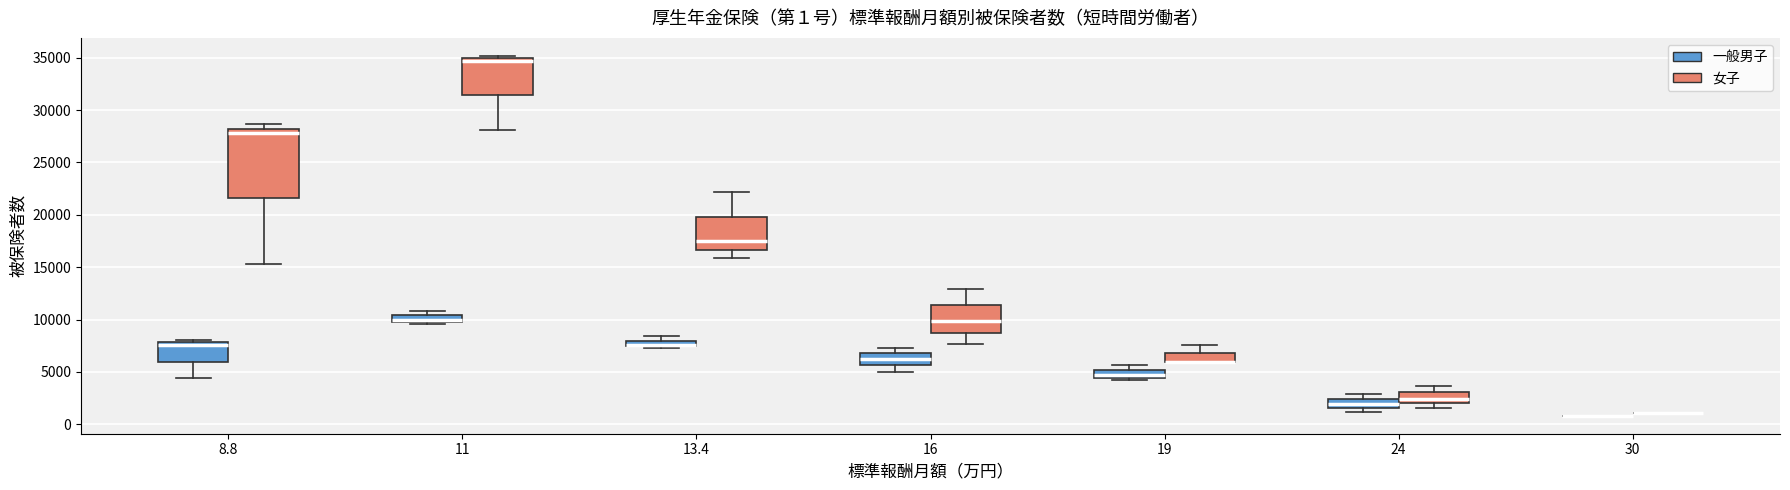

Comparing the boxes themselves (not the whiskers), which one is the tallest?

8.8 (女子)